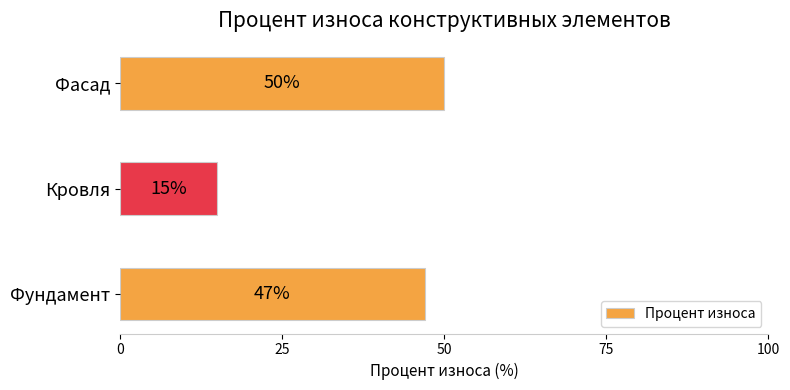

Is it true that the value at Фундамент is 81?

False